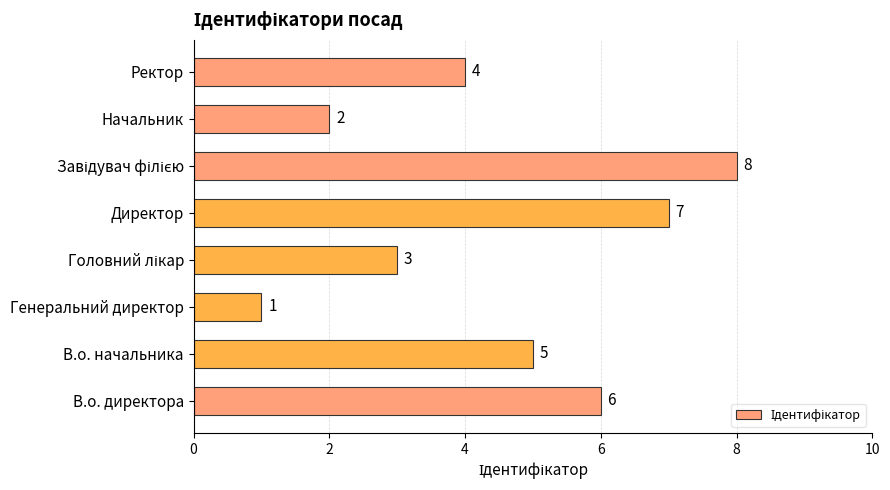

What is the smallest value displayed?

1